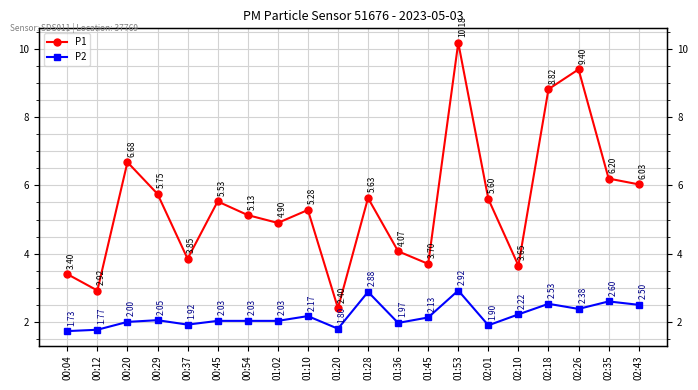

In P1, how many points are higher than both neighbors (excluding endpoints)?

6